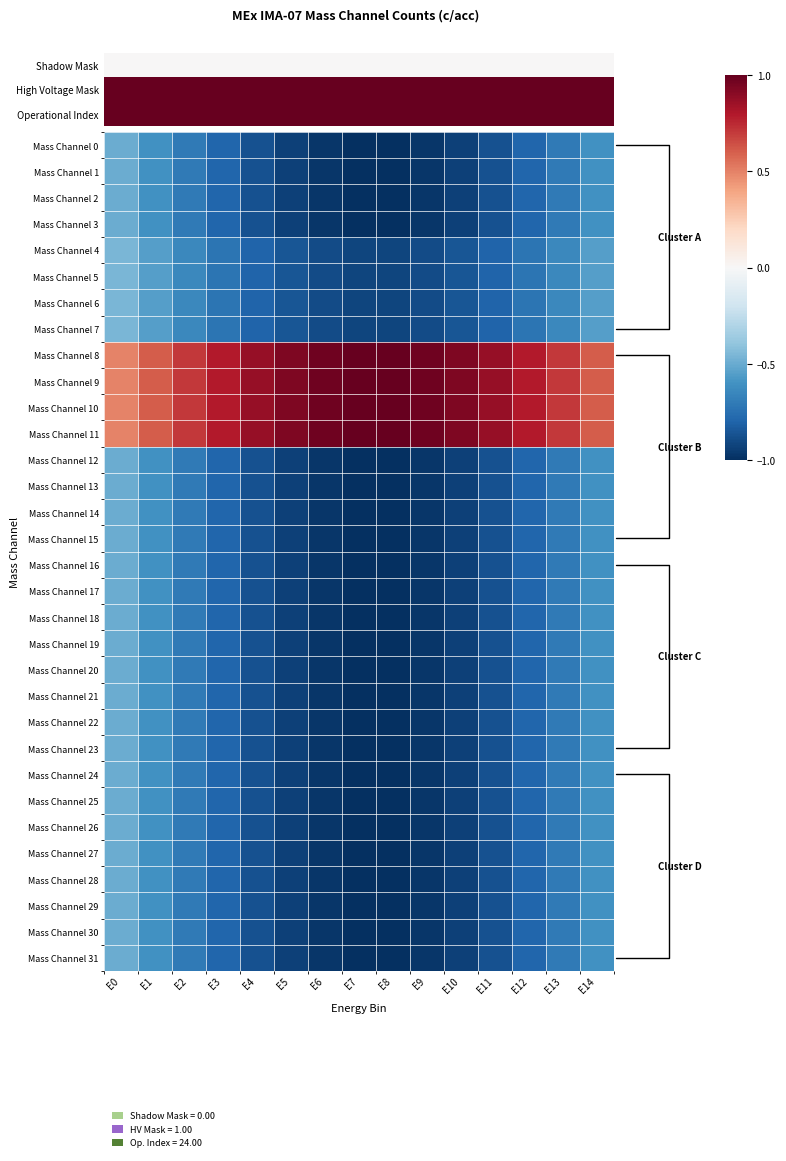

What is the difference between the maximum and minimum values in the Mass Channel 16 series?

0.5